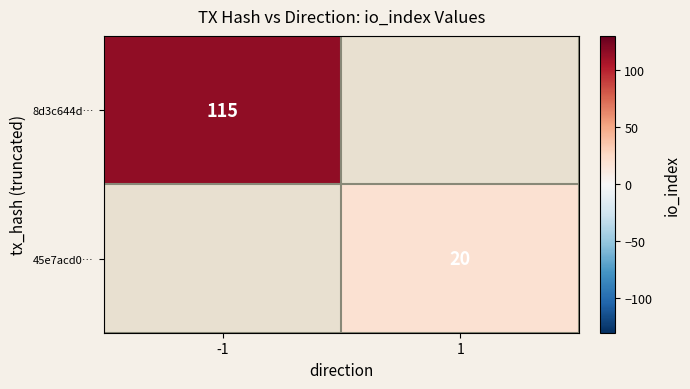

True or false: 8d3c644d… has a value of 183.2 at -1.

False